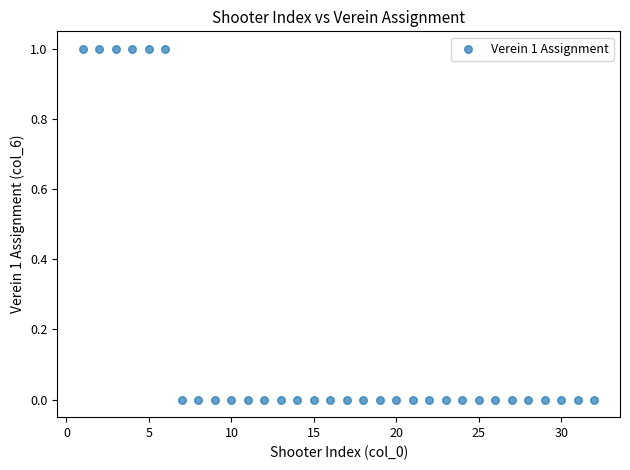

What is the range of X values (max minus min)?

31